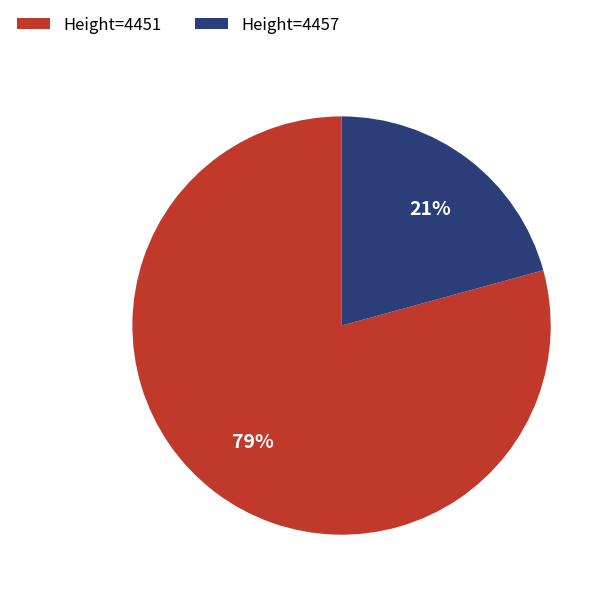

Which slice represents more than half of the pie?

Height=4451